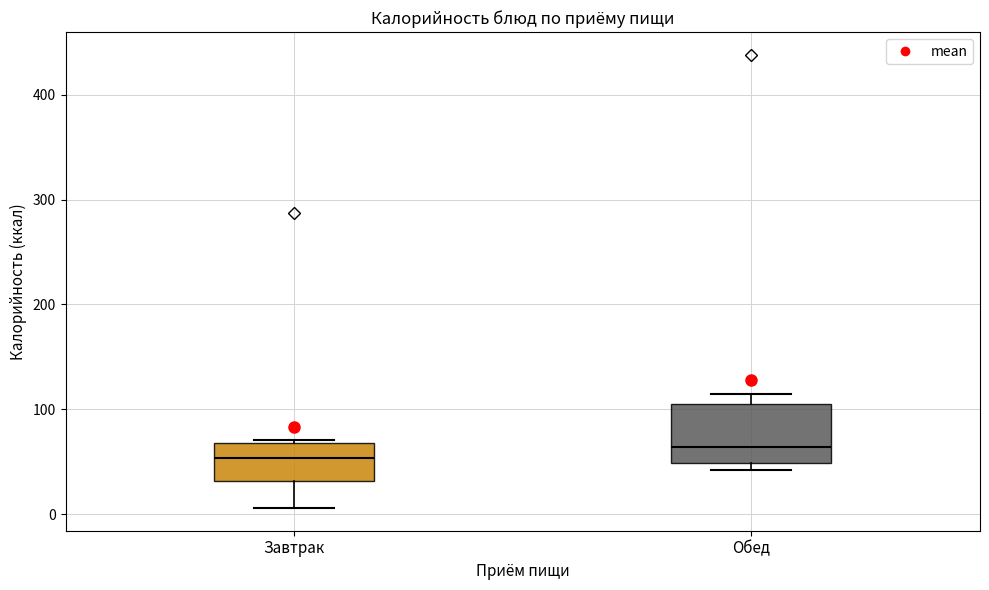

Which box is the tallest, from its lower edge to its upper edge?

Обед